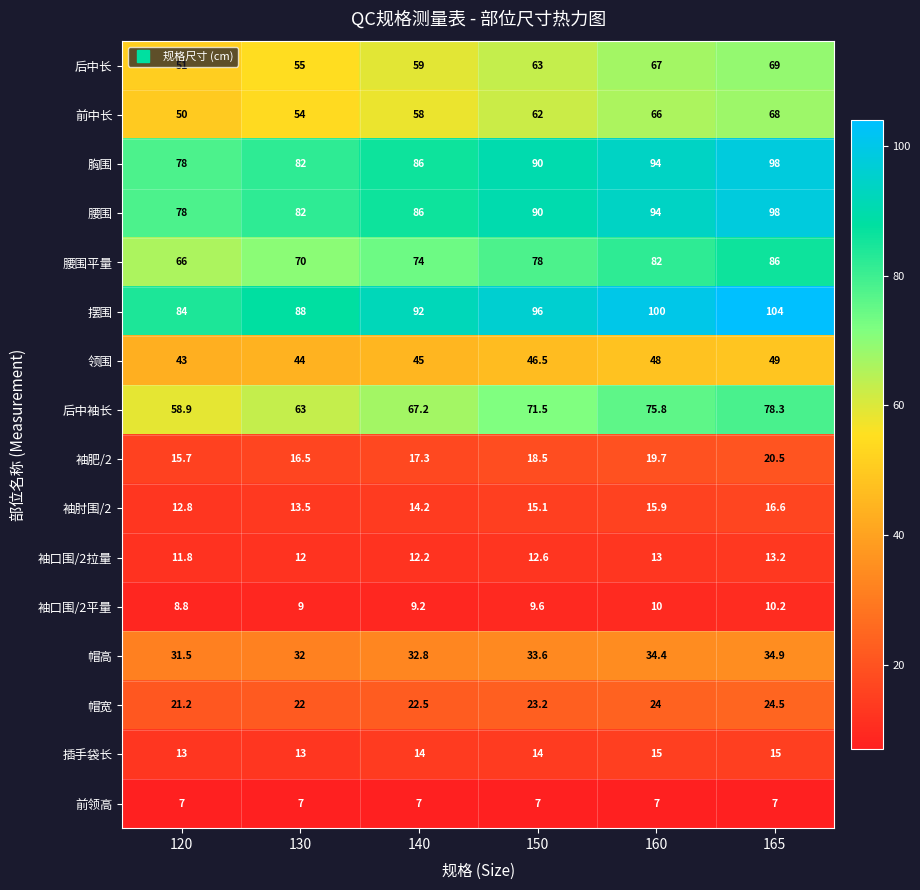

Count the number of data series in this chart.

16